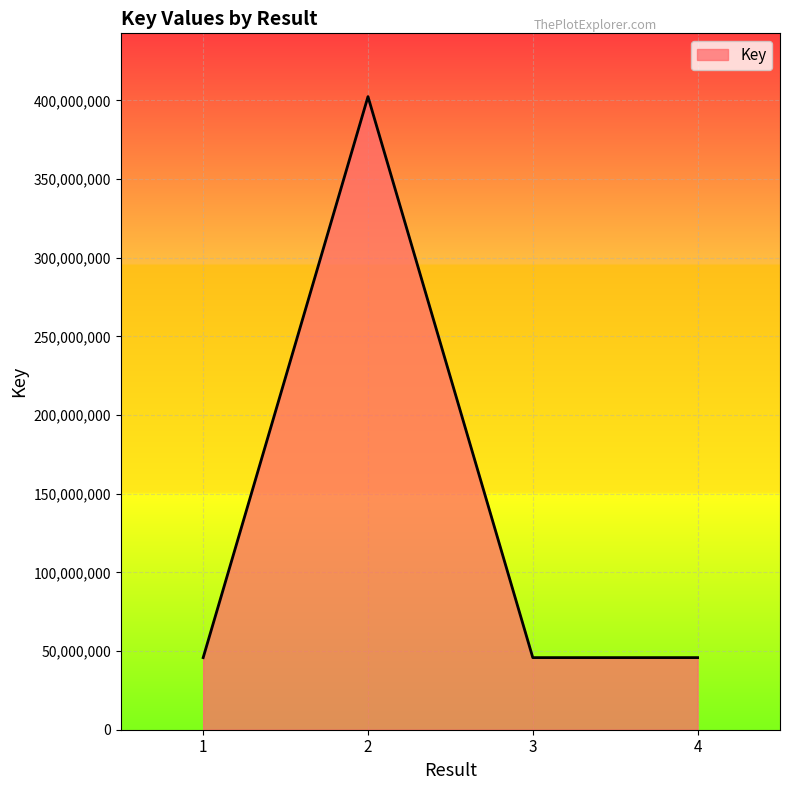

True or false: there are more than 2 points higher than both neighbors.

False